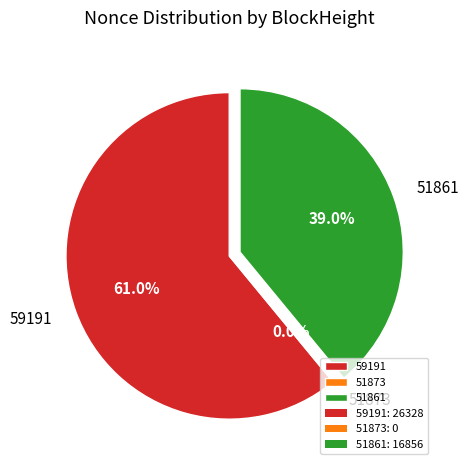

How many segments does this pie chart have?

3